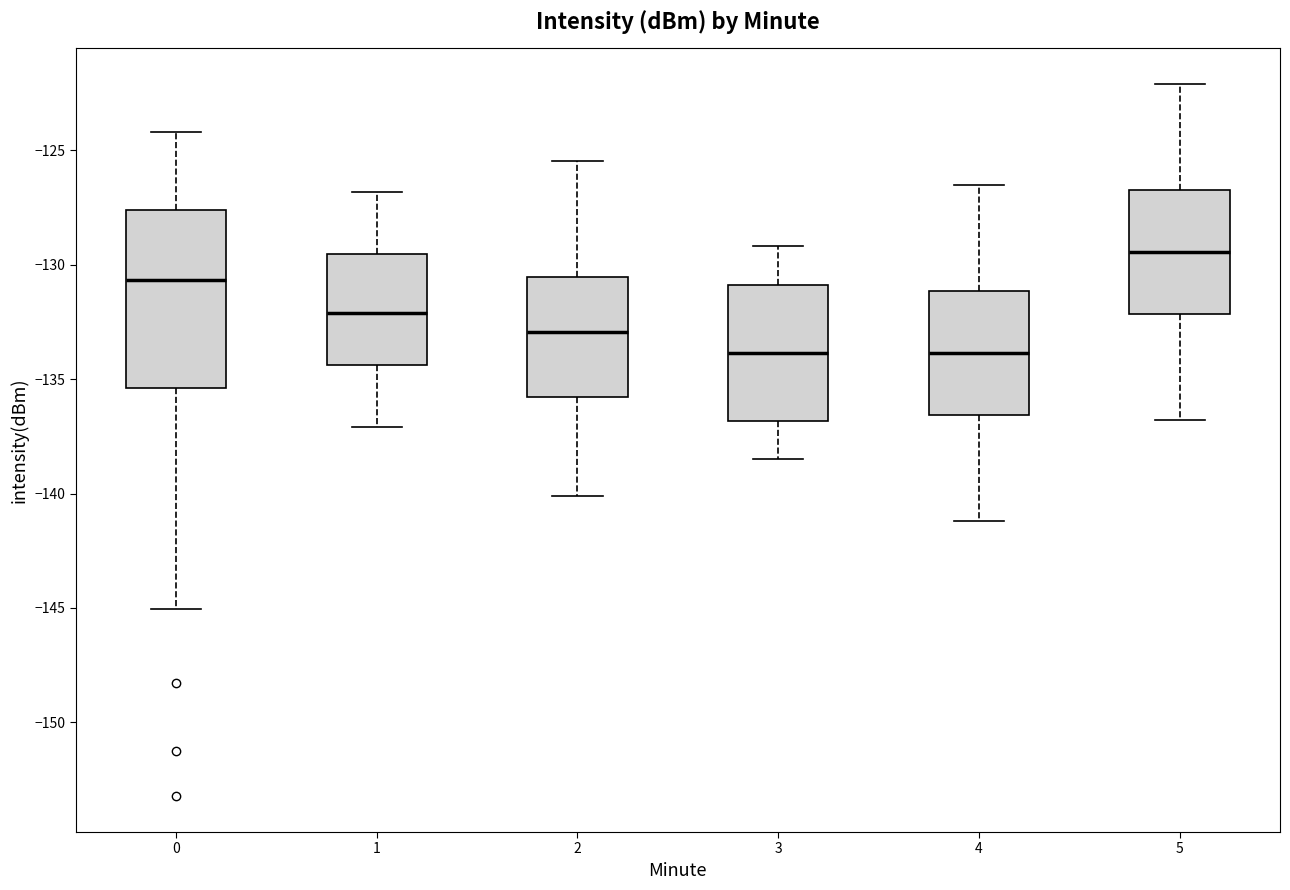

Reading left to right, transcribe this box plot: for each box, give where its median line is, the range the box spans, and where its two whiskers end, as read against the y-axis. The values are not printed on the chart, so give them approximately, as read against the axis.

0: median -130.5, box -135.5 to -127.5, whiskers -145.0 to -124.0
1: median -132.0, box -134.5 to -129.5, whiskers -137.0 to -127.0
2: median -133.0, box -136.0 to -130.5, whiskers -140.0 to -125.5
3: median -134.0, box -137.0 to -131.0, whiskers -138.5 to -129.0
4: median -134.0, box -136.5 to -131.0, whiskers -141.0 to -126.5
5: median -129.5, box -132.0 to -126.5, whiskers -137.0 to -122.0